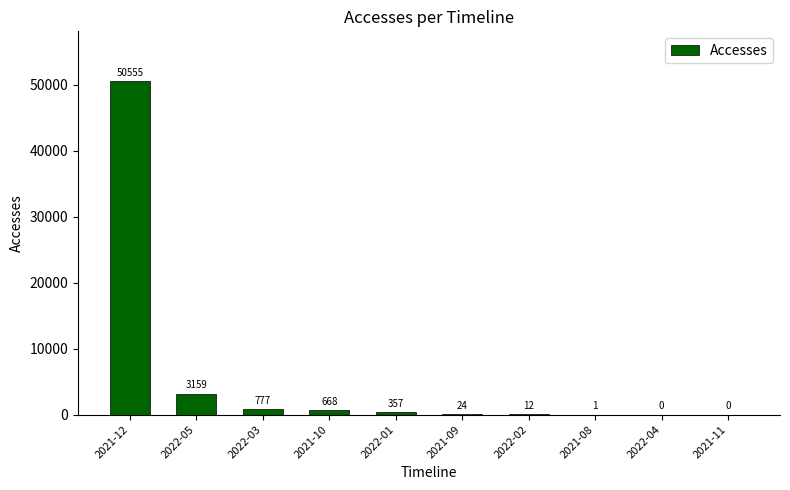

What is the maximum value shown in the chart?

50555